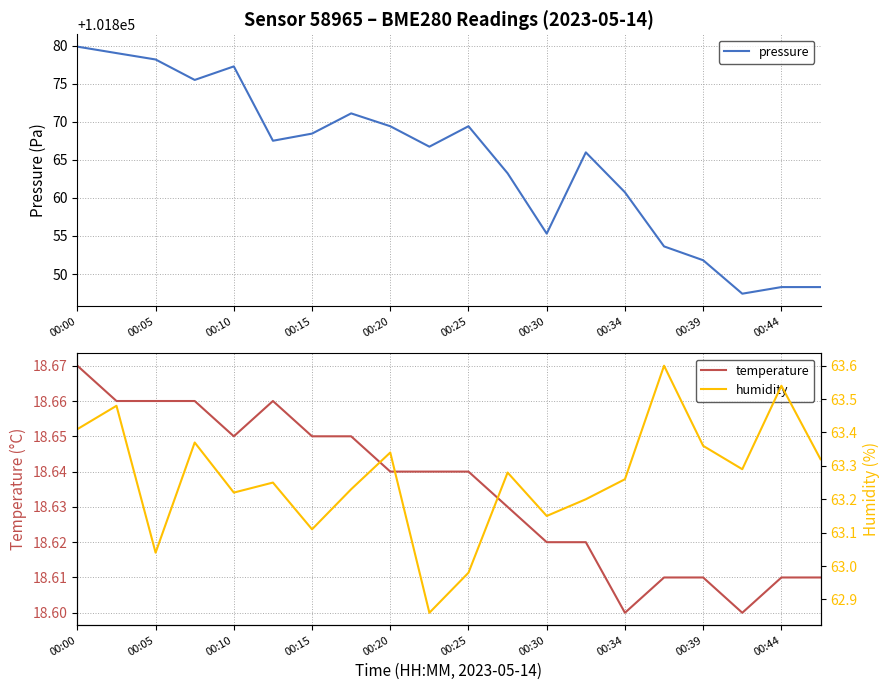

What is the difference between the maximum and minimum values in the humidity series?

0.7